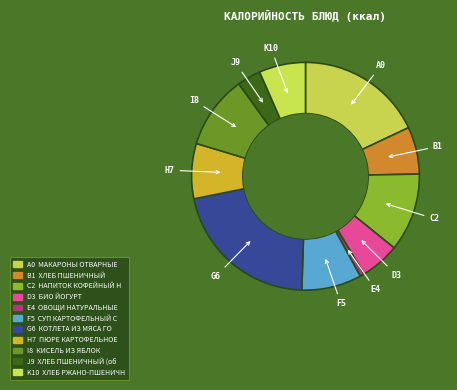

How many segments does this pie chart have?

11